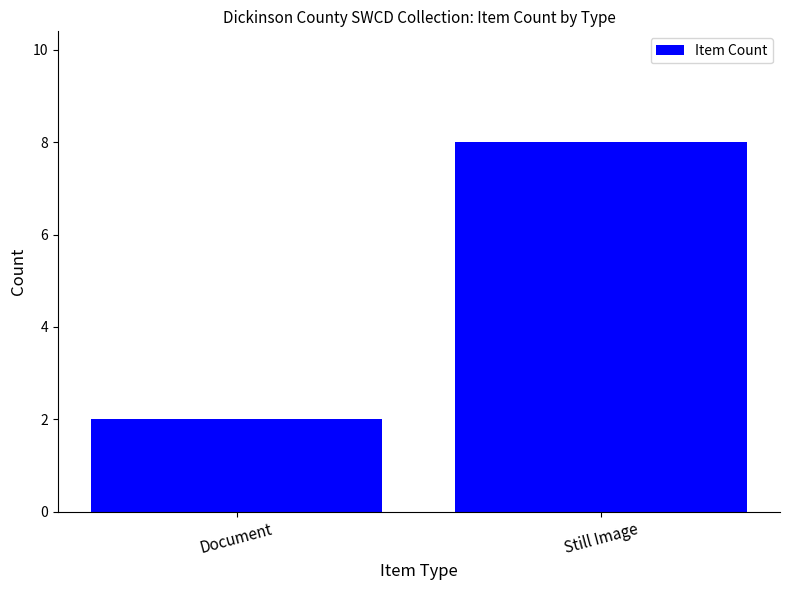

What is the difference between the maximum and minimum values?

6